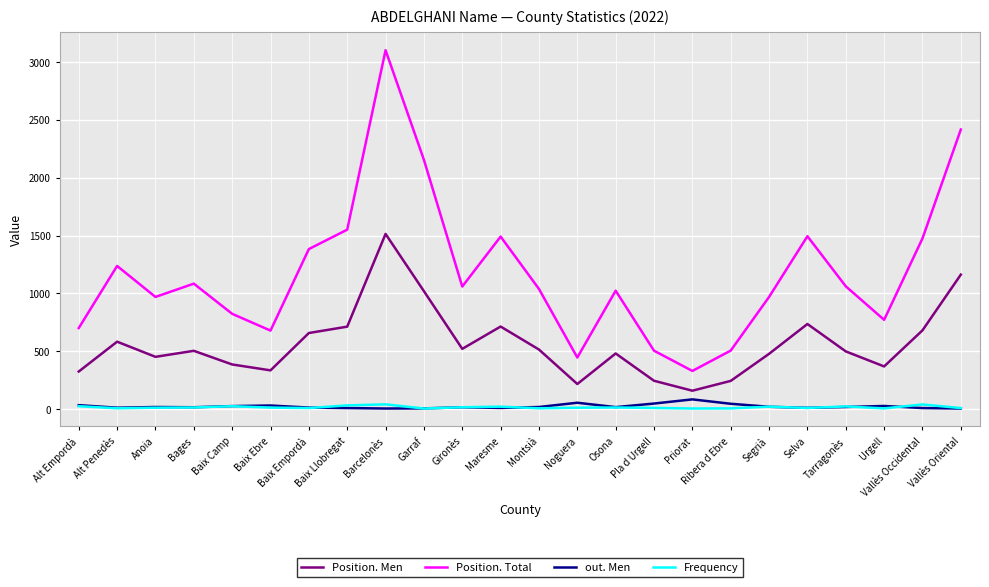

What is the difference between the maximum and minimum values in the out. Men series?

79